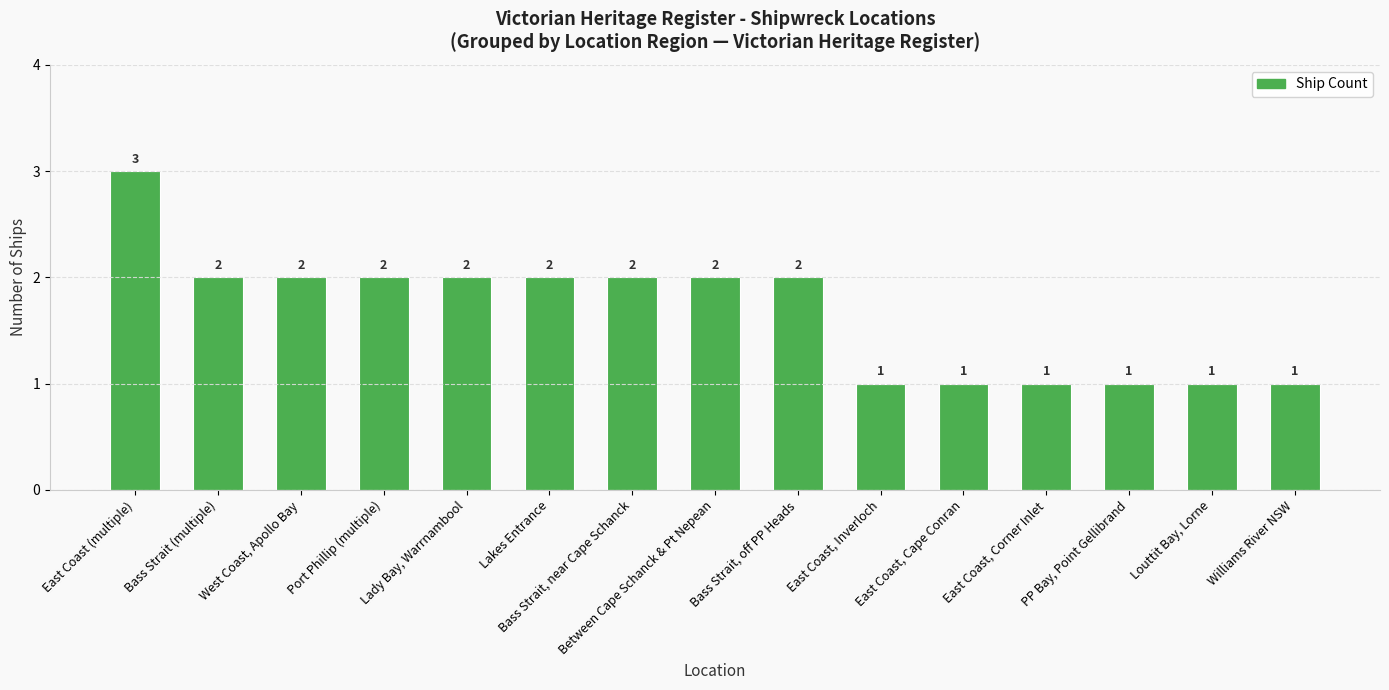

What is the change in value from Lakes Entrance to Williams River NSW?

-1